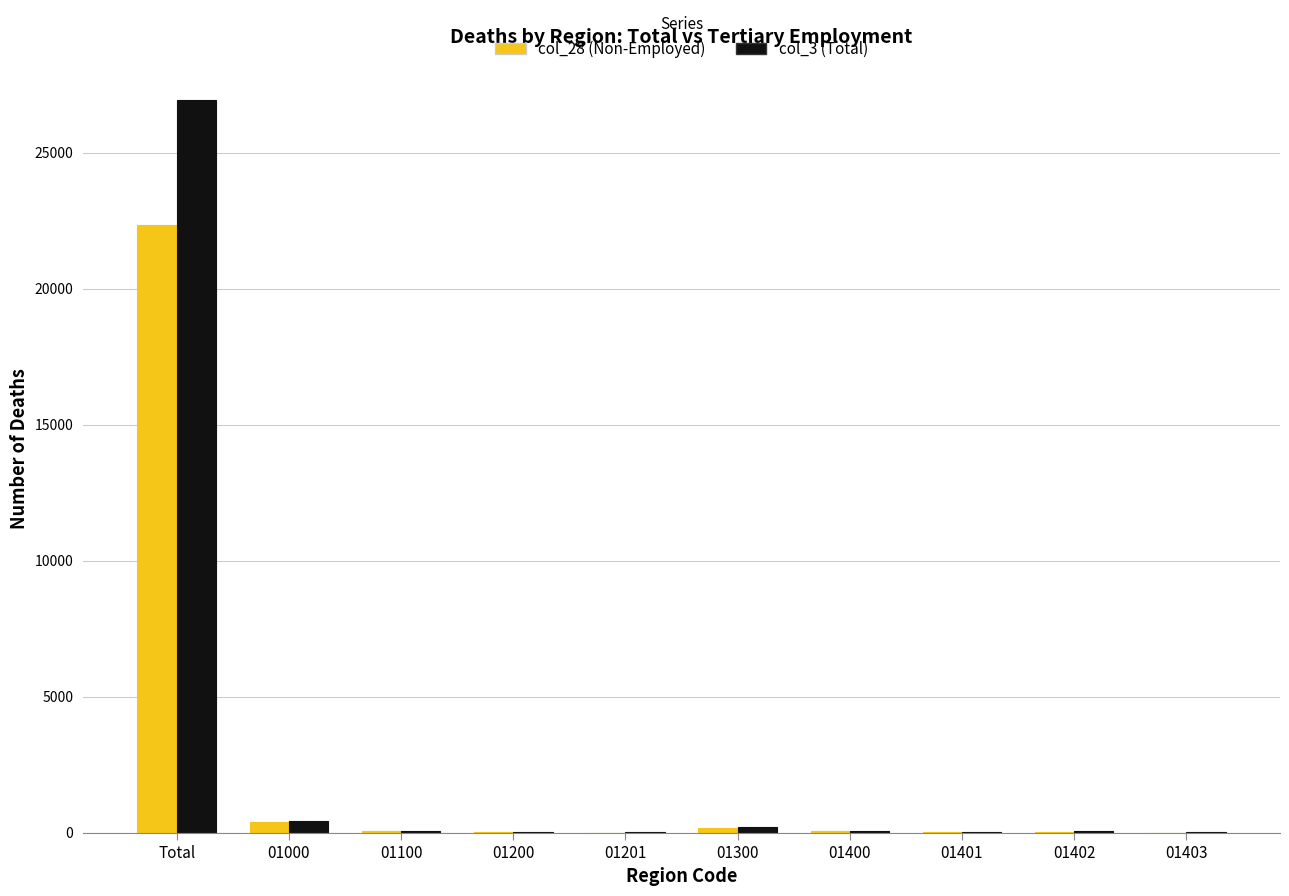

The value of col_3 (Total) at Total is 26920. True or false?

True